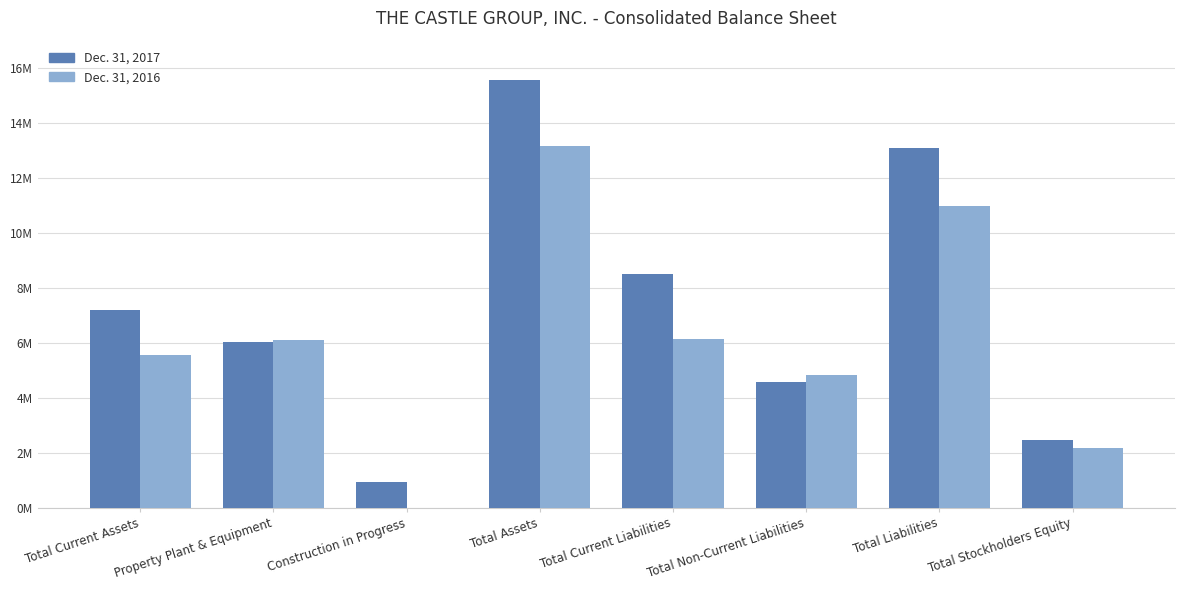

What are all the series names shown in the legend?

Dec. 31, 2017, Dec. 31, 2016